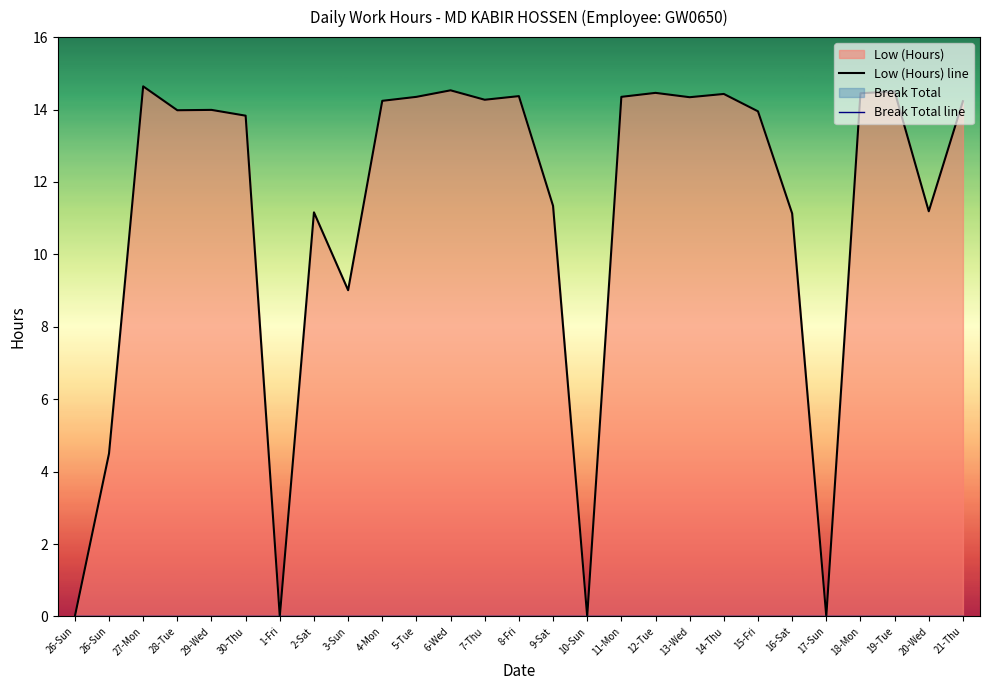

The value at 10-Sun is 4.5. True or false?

False